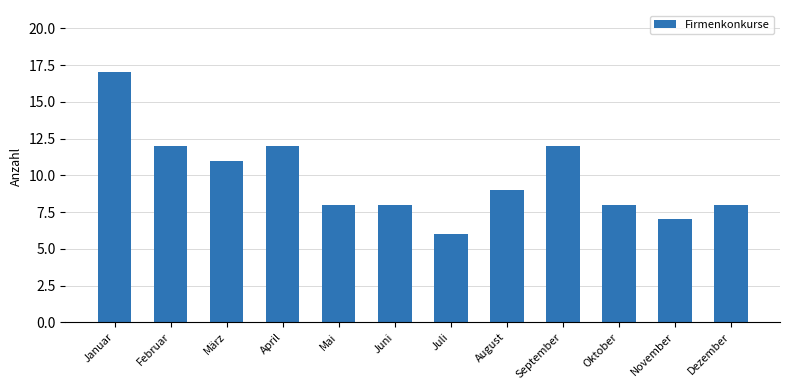

What is the difference between the values at Oktober and November?

1